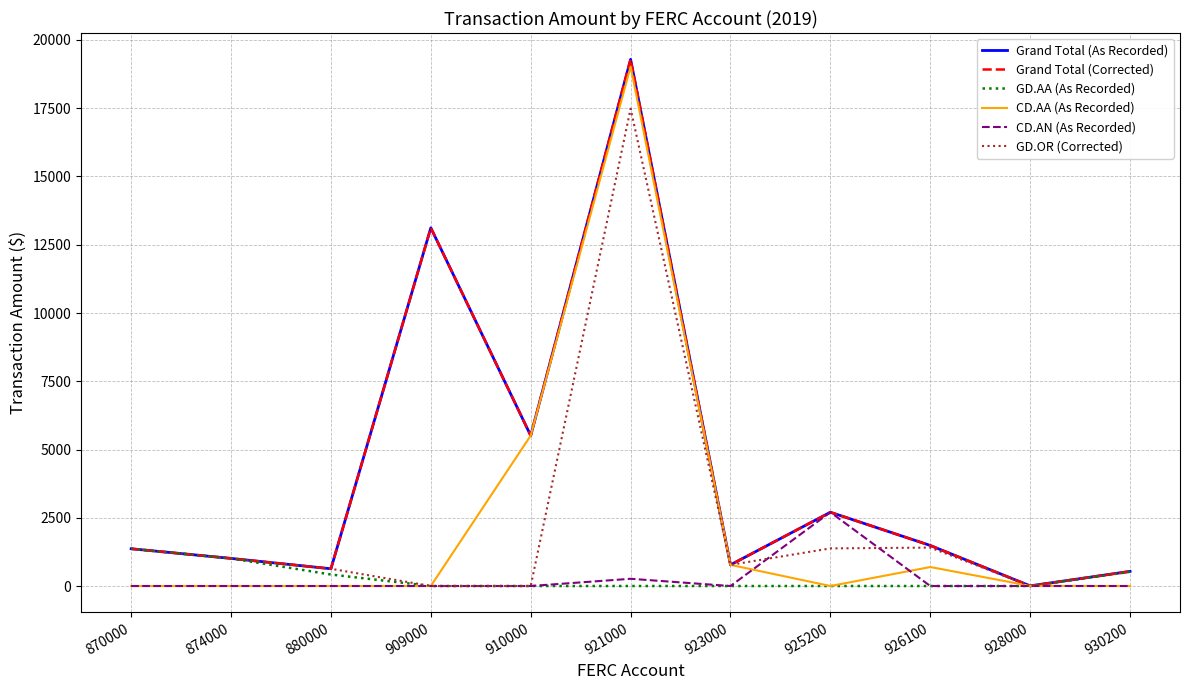

True or false: CD.AN (As Recorded) and GD.AA (As Recorded) cross at least once.

False